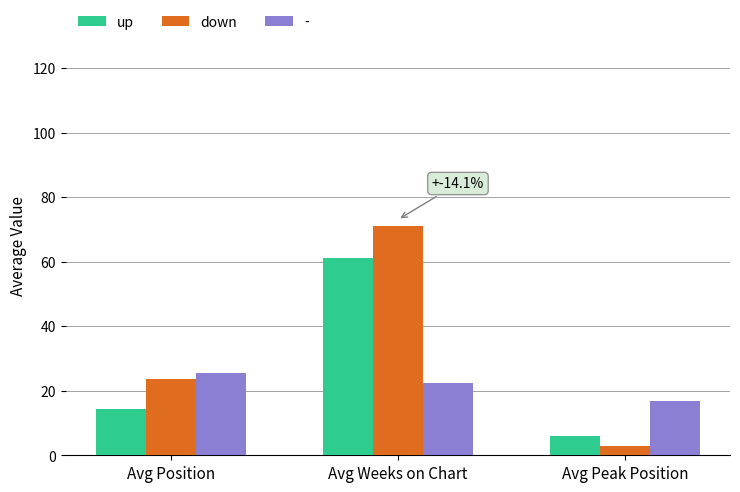

Reading right to left, transcribe all the data shown in this chart.

up: 5.9	61.0	14.4
down: 3.0	71.0	23.5
-: 16.8	22.5	25.5